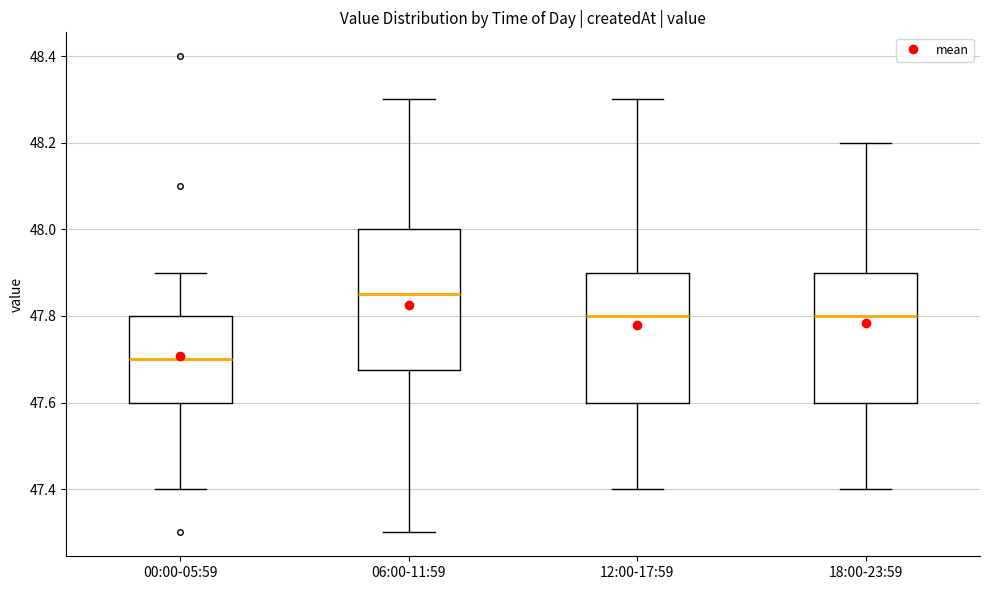

Reading left to right, transcribe this box plot: for each box, give where its median line is, the range the box spans, and where its two whiskers end, as read against the y-axis. The values are not printed on the chart, so give them approximately, as read against the axis.

00:00-05:59: median 47.70, box 47.60 to 47.80, whiskers 47.40 to 47.90
06:00-11:59: median 47.86, box 47.68 to 48.00, whiskers 47.30 to 48.30
12:00-17:59: median 47.80, box 47.60 to 47.90, whiskers 47.40 to 48.30
18:00-23:59: median 47.80, box 47.60 to 47.90, whiskers 47.40 to 48.20